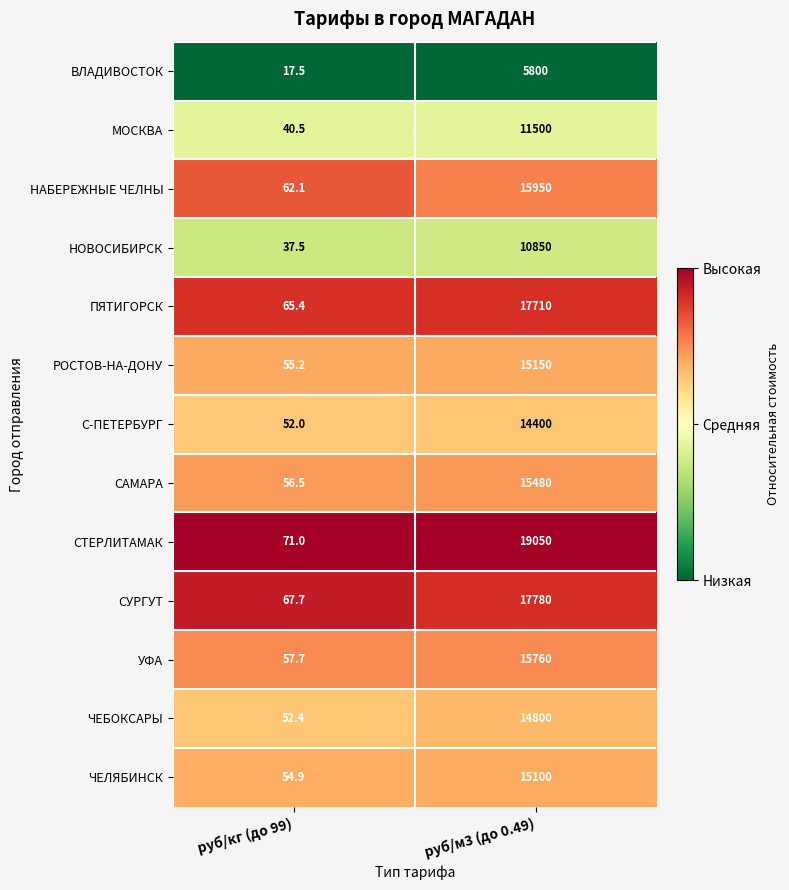

The ЧЕБОКСАРЫ series shows 14800.0 at руб/м3 (до 0.49). True or false?

True